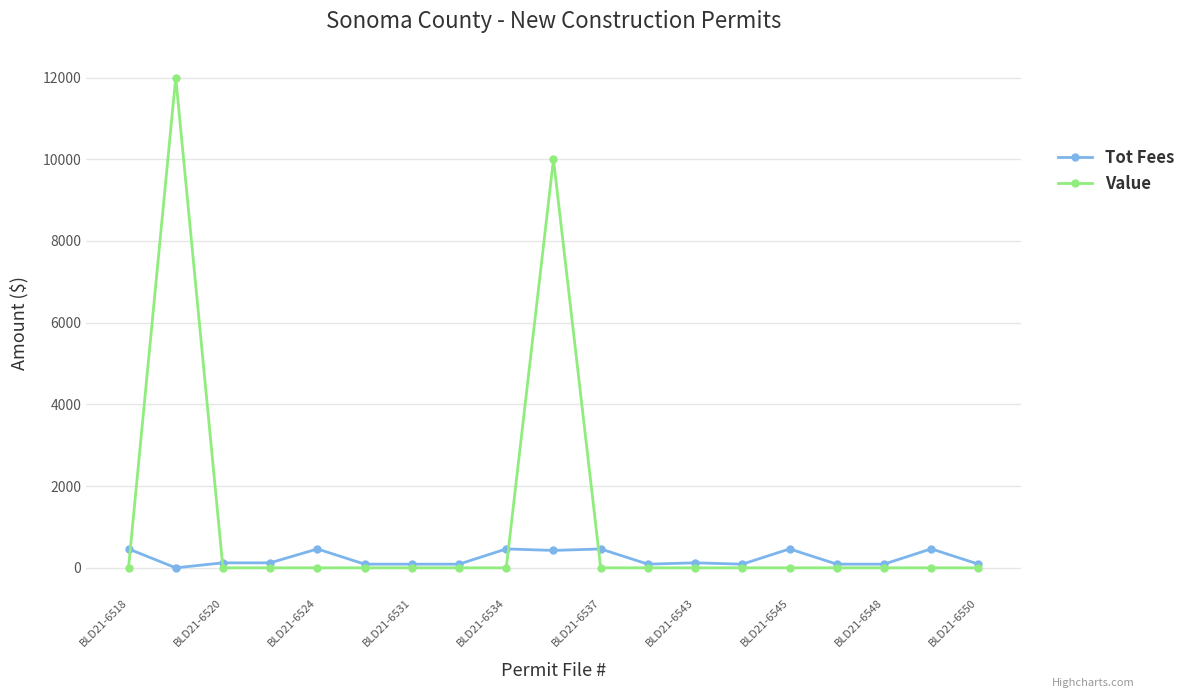

How many categories are shown in the chart?

19